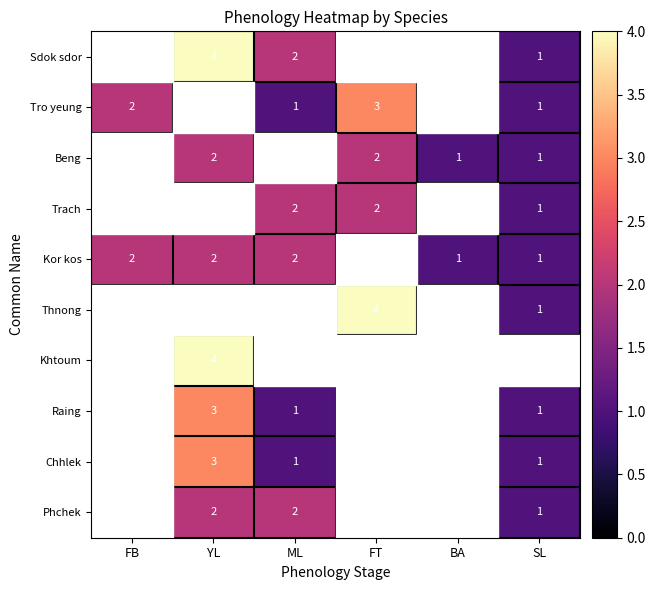

At which category is the sum across all series the highest?

YL